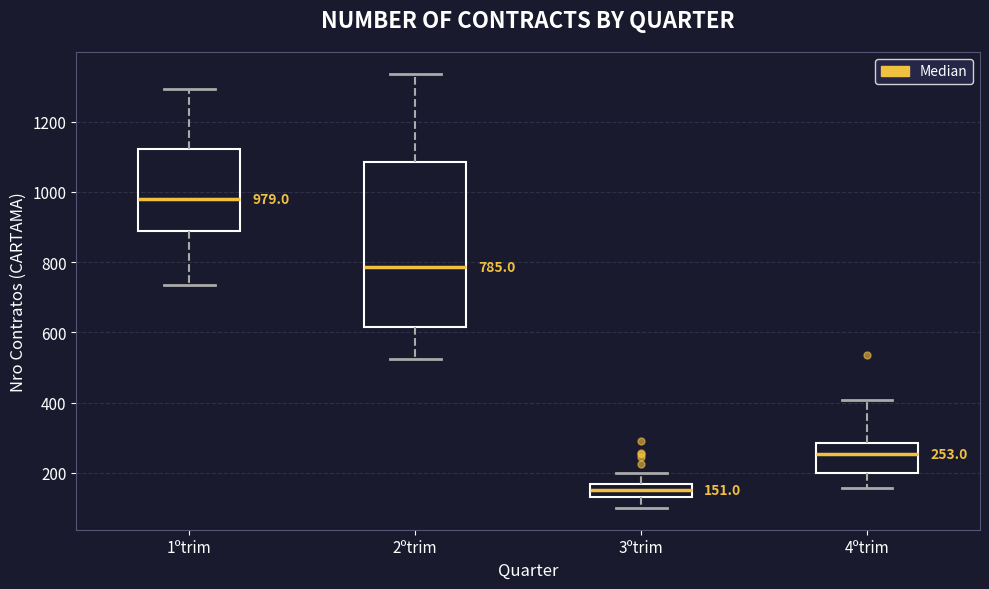

Which box's median line is the lowest?

3ºtrim